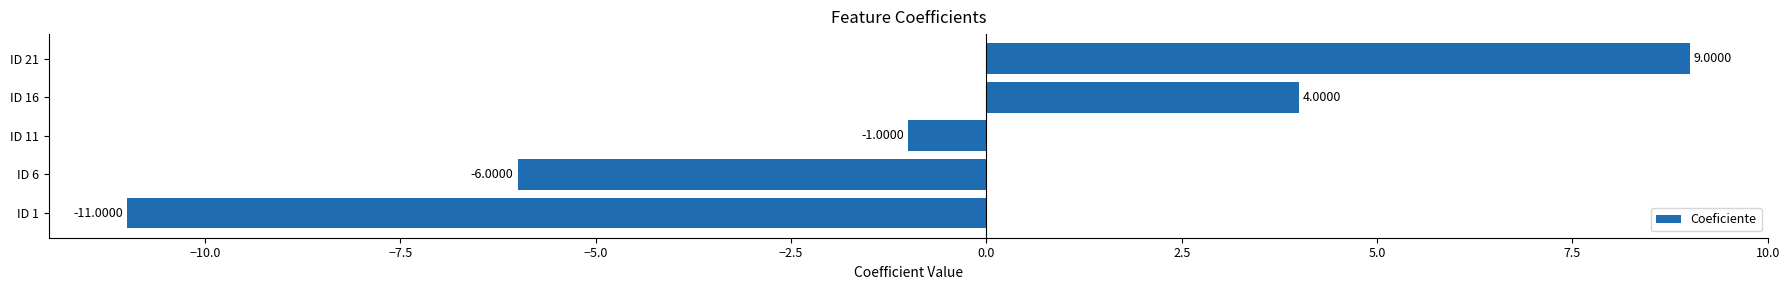

Between ID 11 and ID 6, which is larger?

ID 11